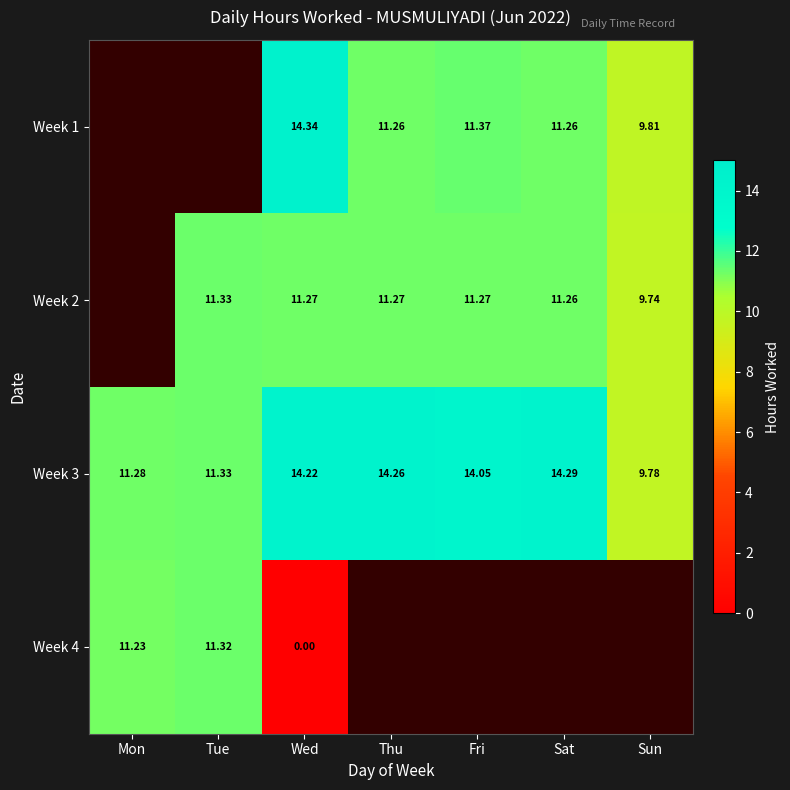

Is the value of Week 1 at Sun greater than the value of Week 3 at Sat?

No